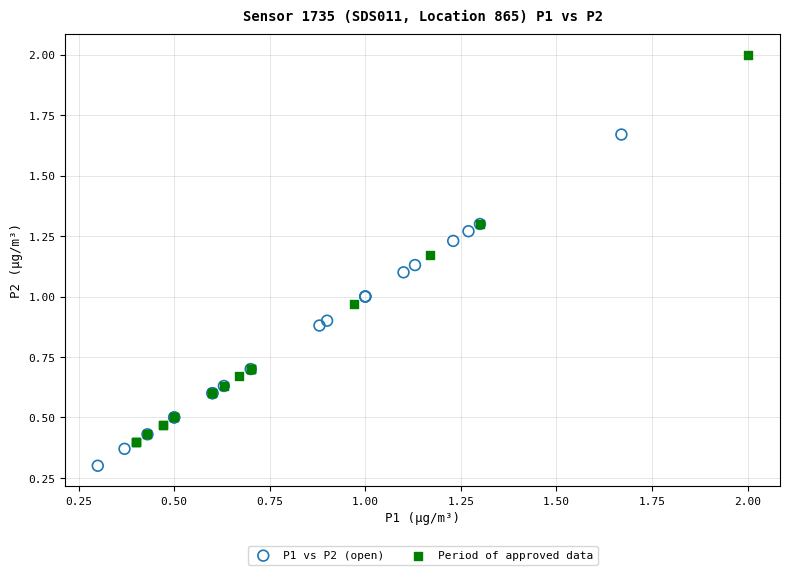

Which series has the widest spread of Y values?

Period of approved data